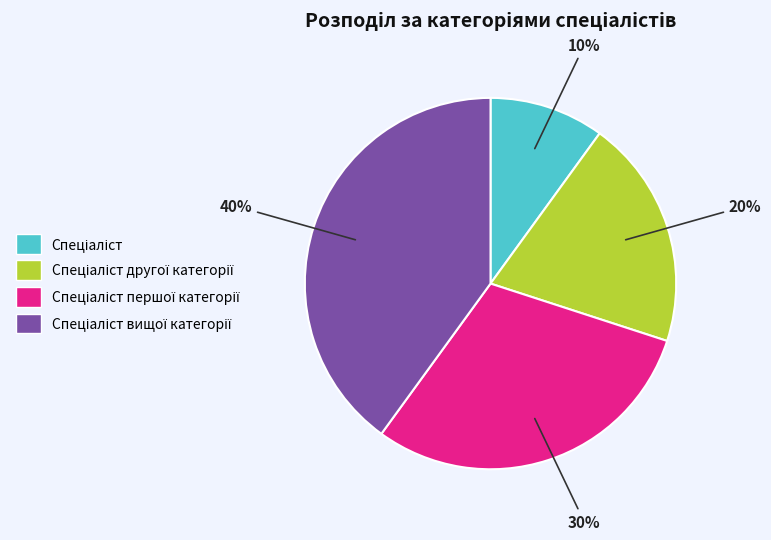

How many segments does this pie chart have?

4